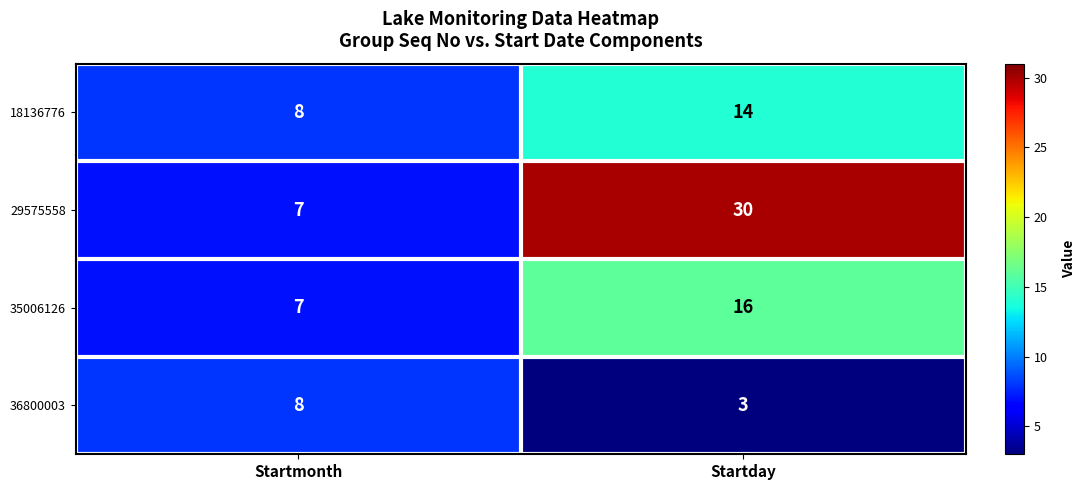

Where is 36800003 nearest to the value 5?

Startday